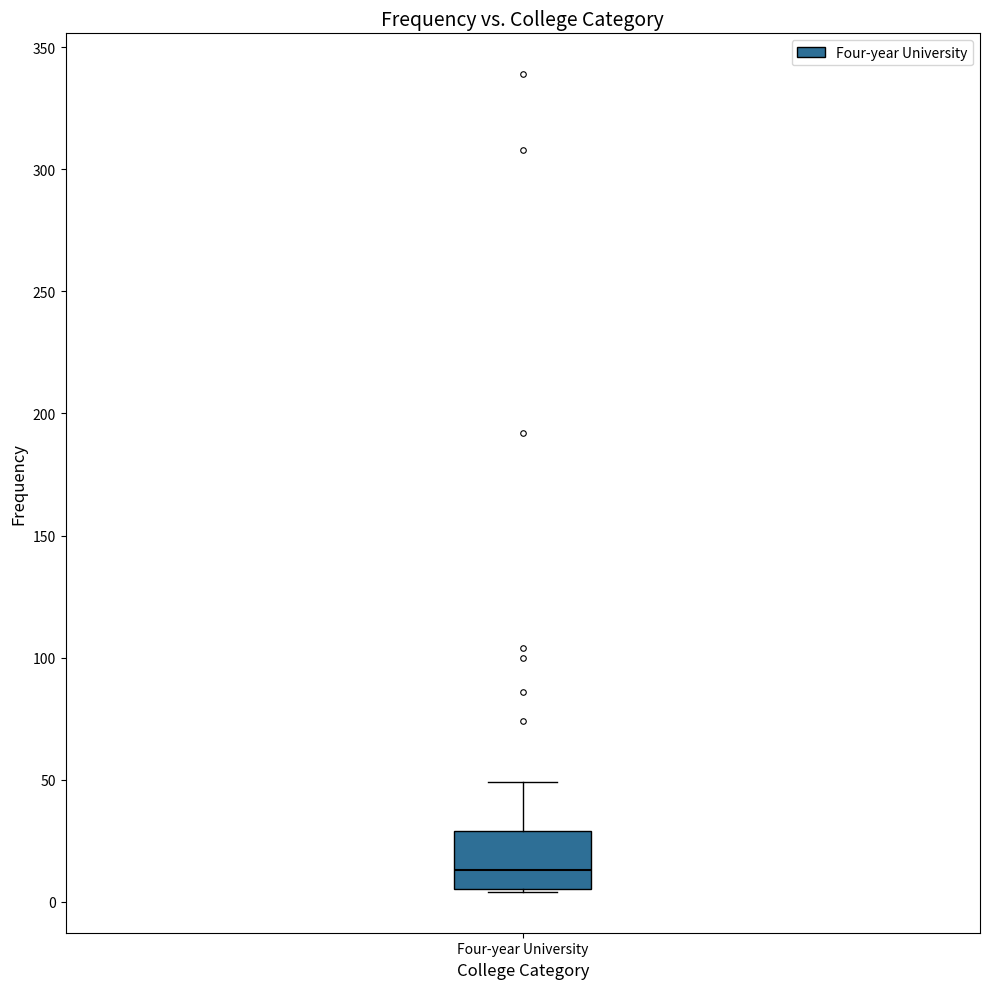

Read this box plot against the y-axis: the position of the median line, the range covered by the box, and the ends of both whiskers. The values are not printed on the chart, so give them approximately, as read against the axis.

median 15, box 5 to 30, whiskers 5 to 50